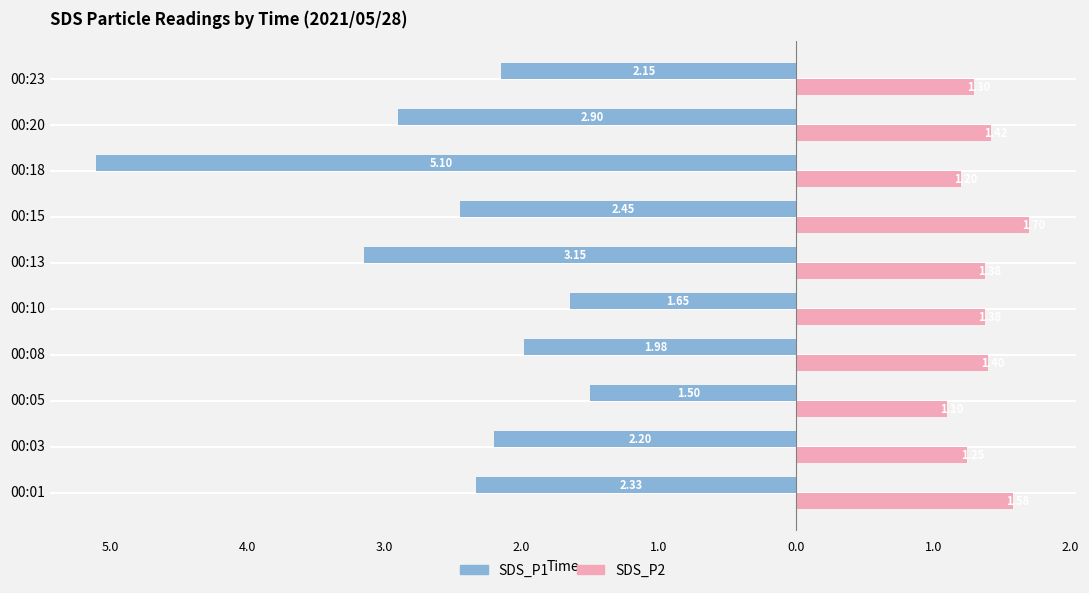

What are all the series names shown in the legend?

SDS_P1, SDS_P2